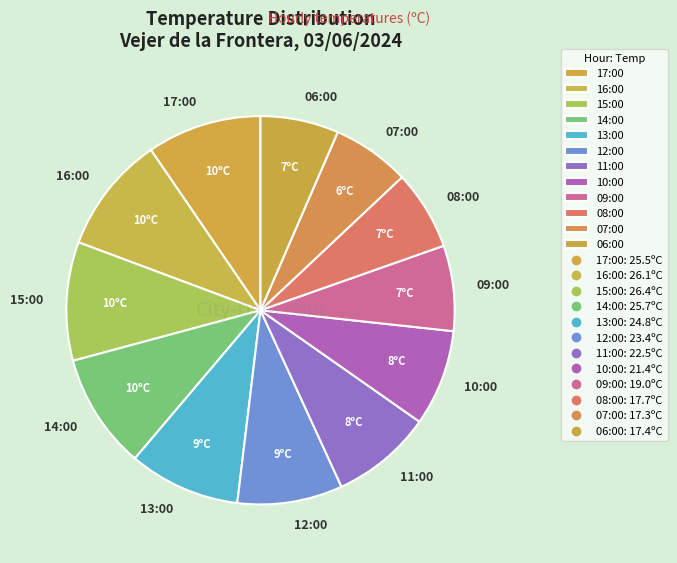

How many slices are in this pie chart?

12